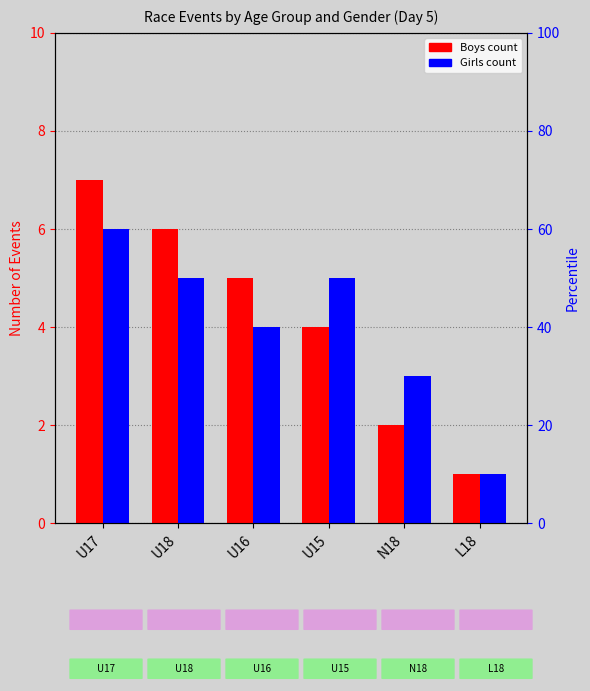

How many bars are there in total?

12